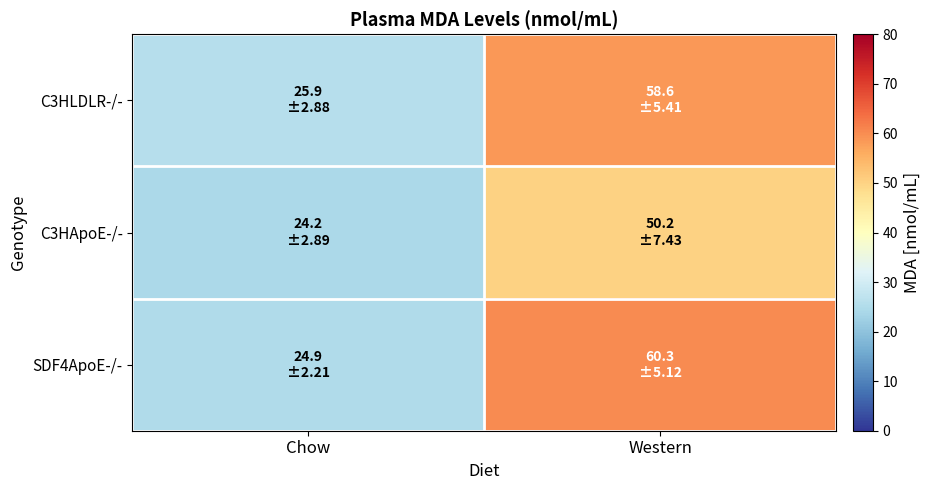

Which series has the widest spread of values?

SDF4ApoE-/-